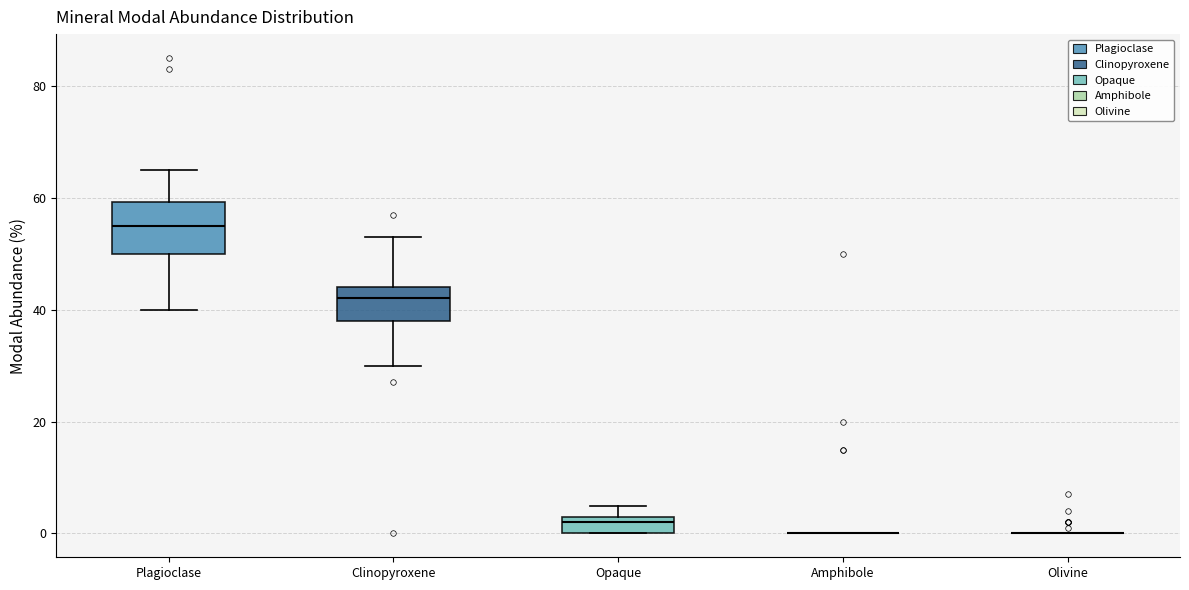

Reading left to right, read every box against the y-axis: the position of its median line, the range the box covers, and the ends of its whiskers. The values are not printed on the chart, so give them approximately, as read against the axis.

Plagioclase: median 56, box 50 to 60, whiskers 40 to 66
Clinopyroxene: median 42, box 38 to 44, whiskers 30 to 54
Opaque: median 2, box 0 to 4, whiskers 0 to 6
Amphibole: box collapsed to a line at 0, whiskers 0 to 0
Olivine: box collapsed to a line at 0, whiskers 0 to 0